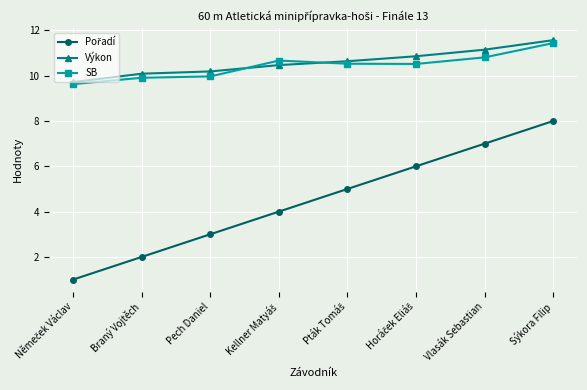

In SB, how many points are lower than both neighbors (excluding endpoints)?

1